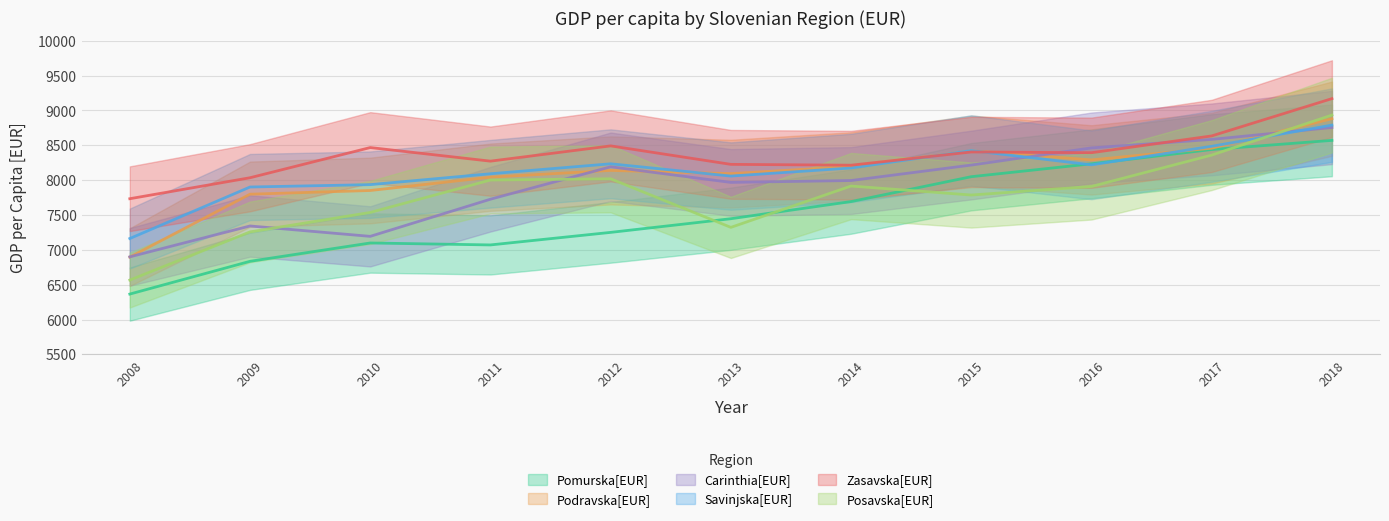

Reading right to left, transcribe all the data shown in this chart.

Pomurska[EUR]: 2018=8571	2017=8440	2016=8235	2015=8050	2014=7693	2013=7447	2012=7251	2011=7071	2010=7099	2009=6836	2008=6366
Podravska[EUR]: 2018=8882	2017=8459	2016=8291	2015=8422	2014=8196	2013=8094	2012=8140	2011=8043	2010=7852	2009=7799	2008=6897
Carinthia[EUR]: 2018=8756	2017=8585	2016=8463	2015=8217	2014=7995	2013=7968	2012=8192	2011=7727	2010=7194	2009=7343	2008=6900
Savinjska[EUR]: 2018=8790	2017=8486	2016=8220	2015=8425	2014=8175	2013=8059	2012=8235	2011=8092	2010=7936	2009=7902	2008=7163
Zasavska[EUR]: 2018=9170	2017=8635	2016=8394	2015=8405	2014=8215	2013=8227	2012=8492	2011=8273	2010=8468	2009=8035	2008=7734
Posavska[EUR]: 2018=8934	2017=8360	2016=7910	2015=7787	2014=7916	2013=7323	2012=8020	2011=8002	2010=7537	2009=7258	2008=6567